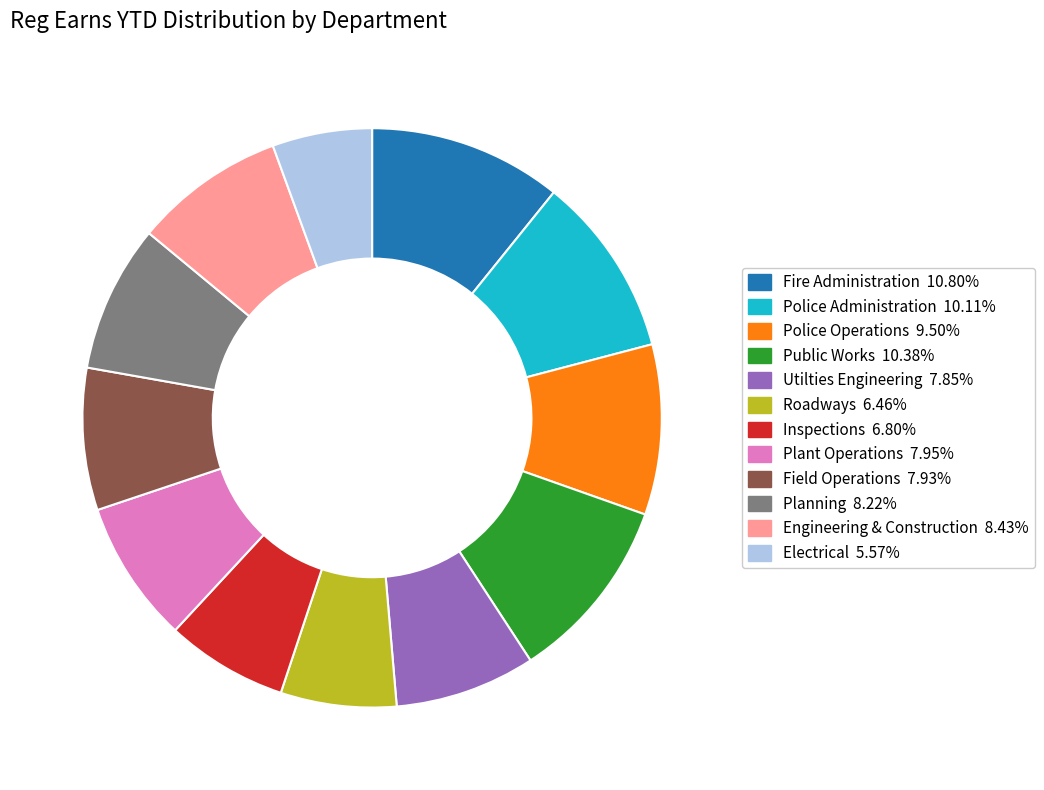

Does Engineering & Construction account for over 50% of the chart?

No